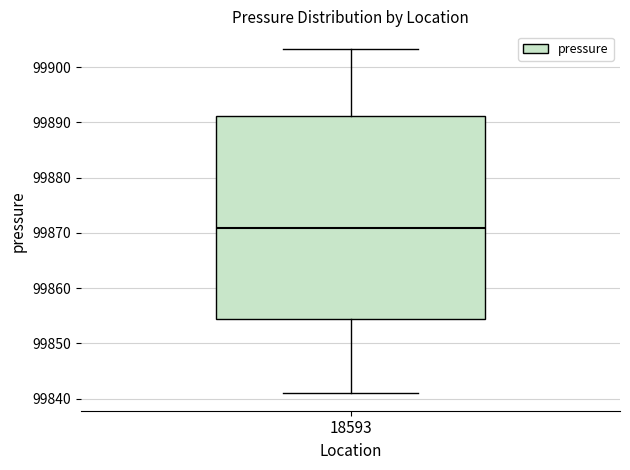

Read this box plot against the y-axis: the position of the median line, the range covered by the box, and the ends of both whiskers. The values are not printed on the chart, so give them approximately, as read against the axis.

median 99871, box 99854 to 99891, whiskers 99841 to 99903